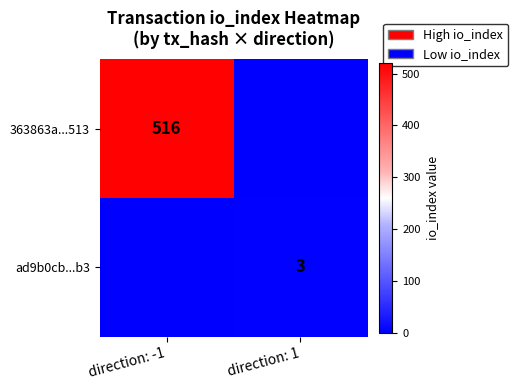

True or false: ad9b0cb...b3 has a value of 5 at direction: 1.

False